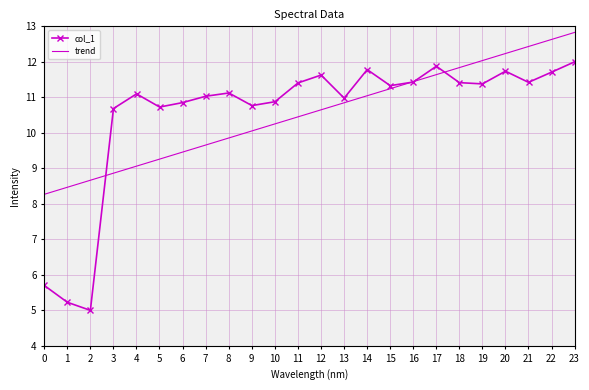

List the series in order of their peak value, lowest first.

col_1, trend